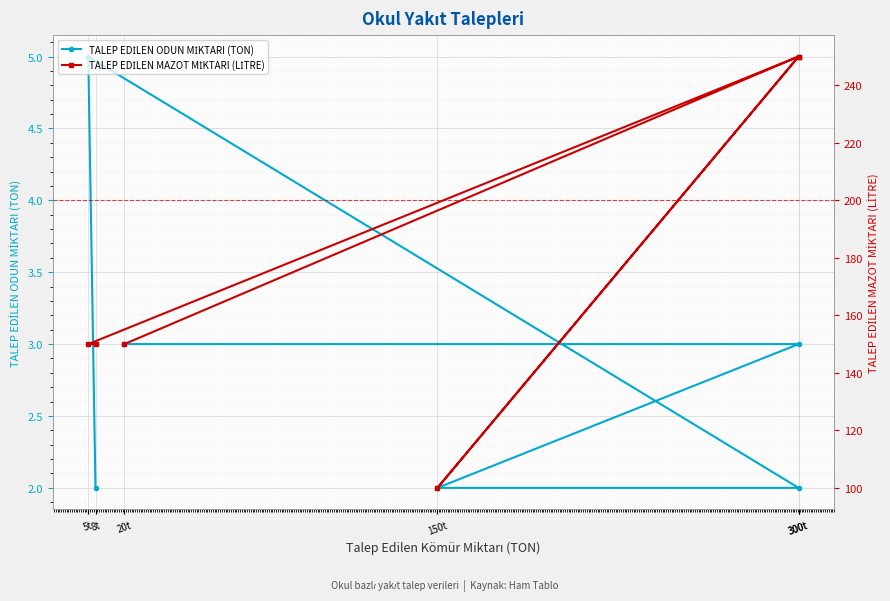

How many TALEP EDİLEN ODUN MİKTARI (TON) values are between 2 and 3?

5